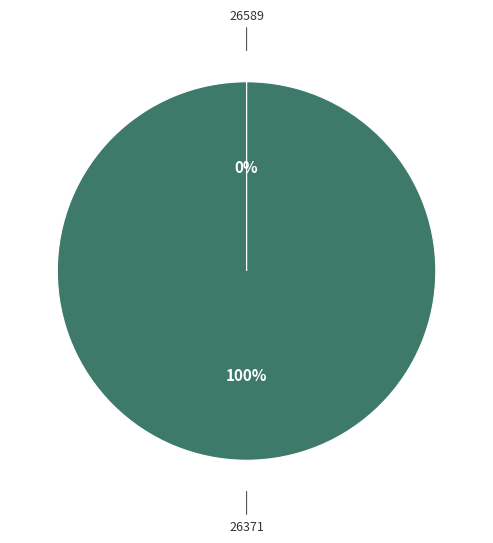

To the nearest percent, what is the difference between the largest and smallest slice percentages?

100%